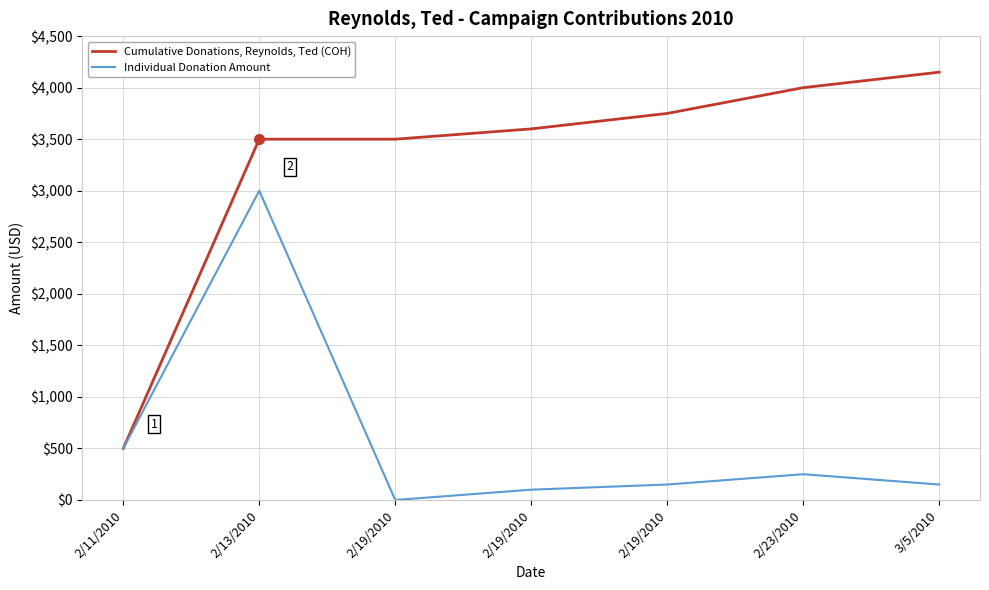

At which label does Individual Donation Amount reach its peak?

2/13/2010